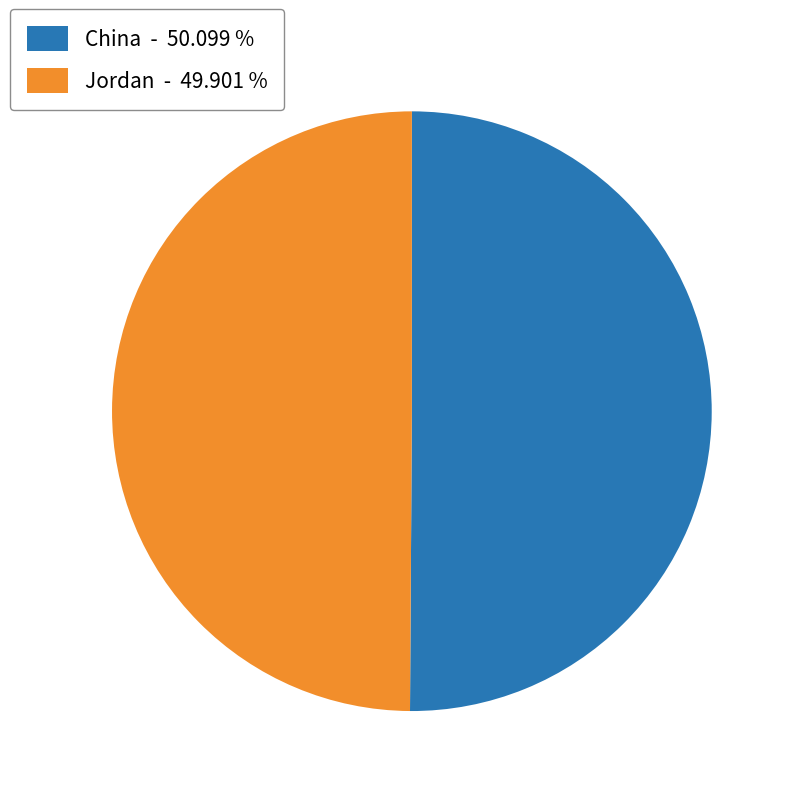

Is the sum of China and Jordan greater than half?

Yes